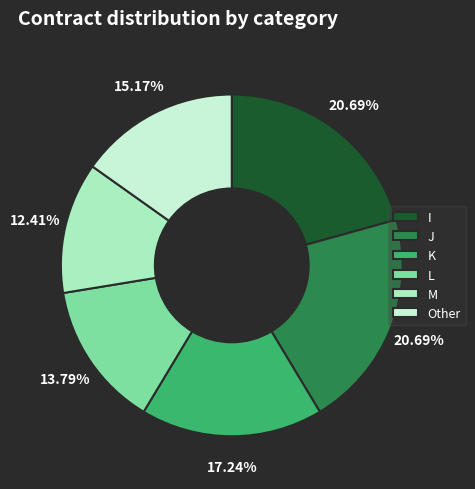

Do M and L together represent more than half of the pie?

No